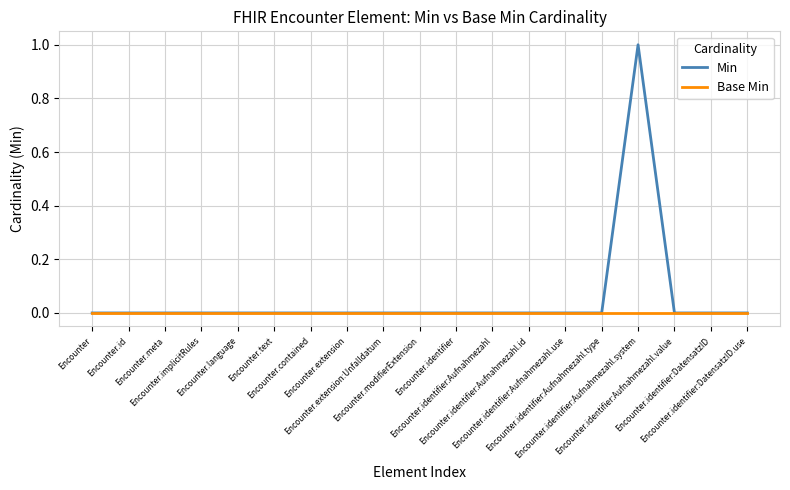

Is it true that Min equals 0 at Encounter.identifier:Aufnahmezahl.system?

False